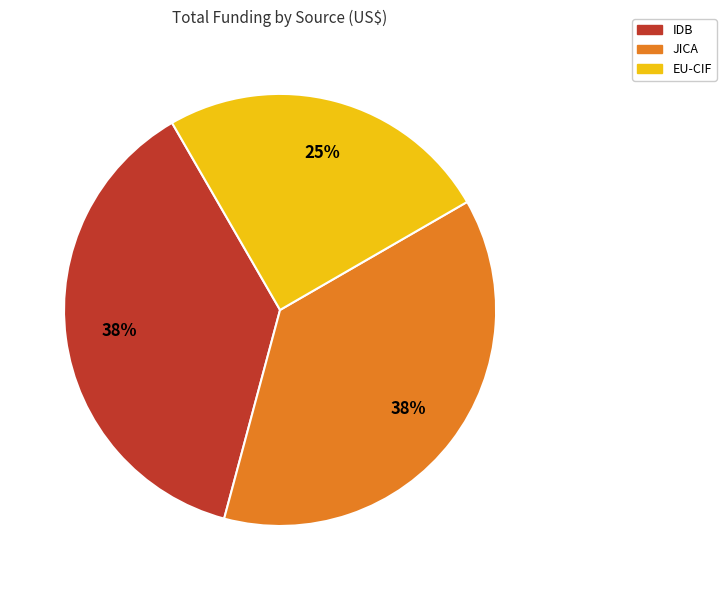

How many segments does this pie chart have?

3